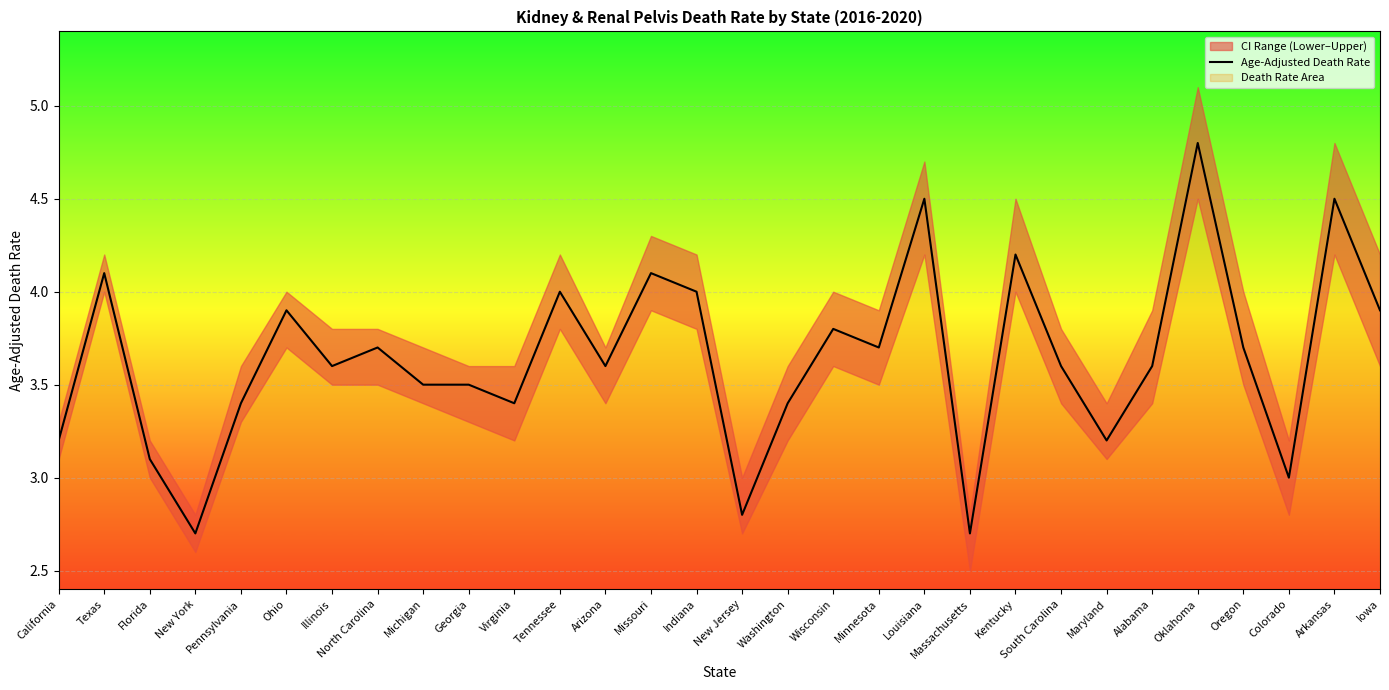

Reading right to left, extract all data points from this chart.

Iowa=3.9	Arkansas=4.5	Colorado=3.0	Oregon=3.7	Oklahoma=4.8	Alabama=3.6	Maryland=3.2	South Carolina=3.6	Kentucky=4.2	Massachusetts=2.7	Louisiana=4.5	Minnesota=3.7	Wisconsin=3.8	Washington=3.4	New Jersey=2.8	Indiana=4.0	Missouri=4.1	Arizona=3.6	Tennessee=4.0	Virginia=3.4	Georgia=3.5	Michigan=3.5	North Carolina=3.7	Illinois=3.6	Ohio=3.9	Pennsylvania=3.4	New York=2.7	Florida=3.1	Texas=4.1	California=3.2